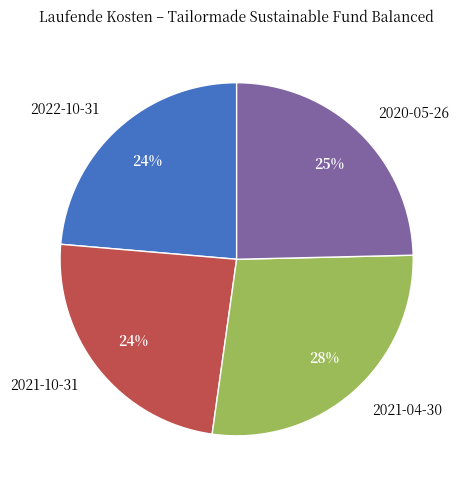

Does 2021-10-31 account for over 50% of the chart?

No